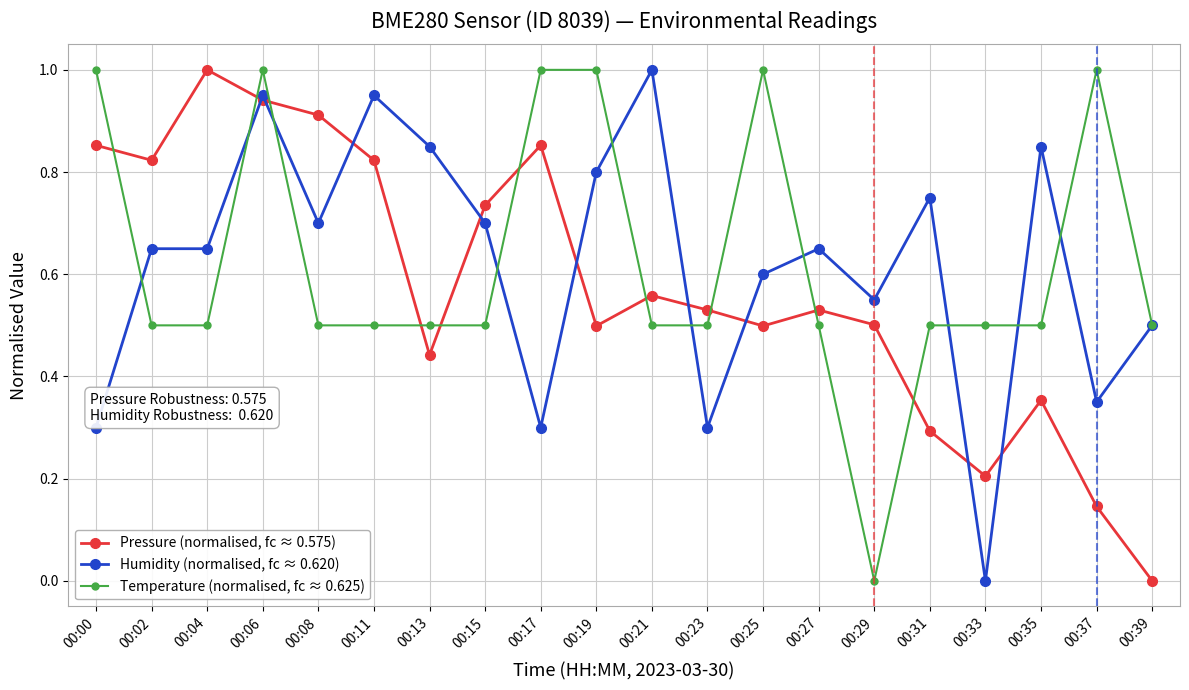

What is the sum of all Humidity (normalised, fc ≈ 0.620) values?

12.4